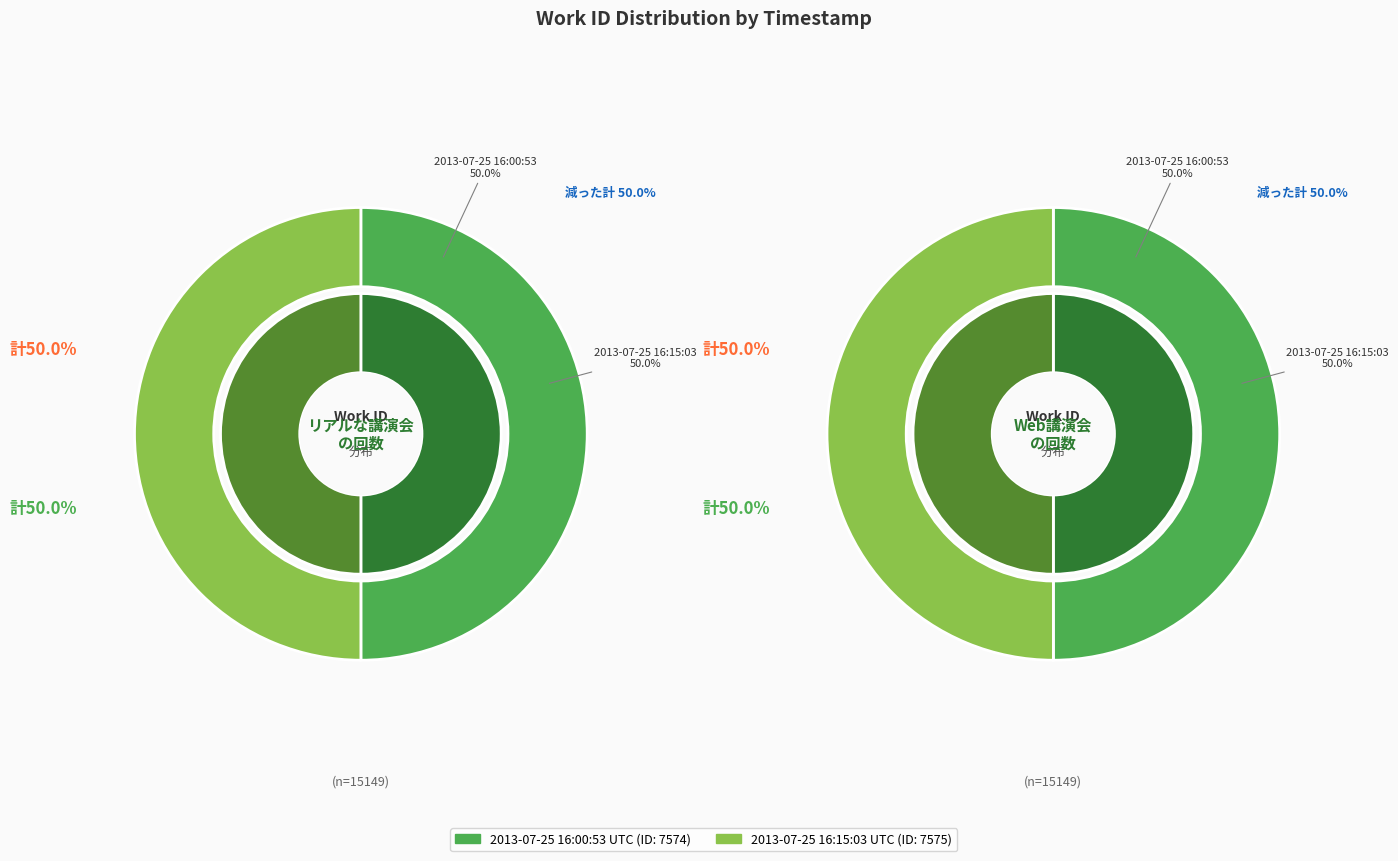

Rank the categories by value from lowest to highest.

2013-07-25 16:00:53 UTC, 2013-07-25 16:15:03 UTC